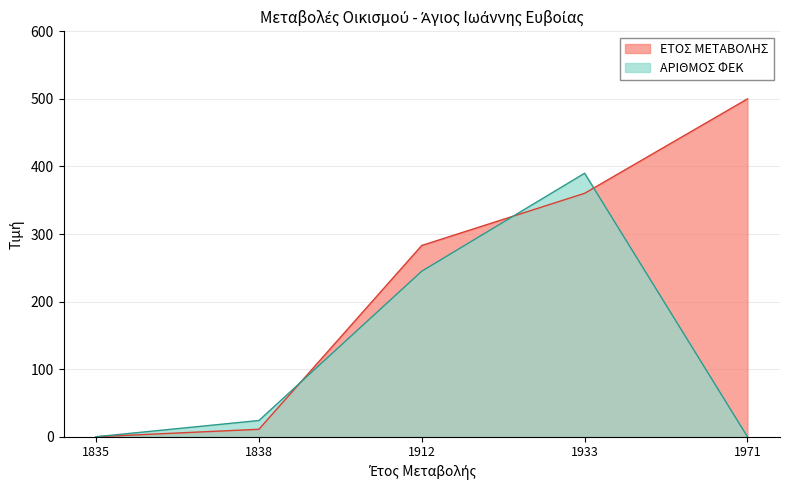

Rank the series by their average value, from lowest to highest.

ΑΡΙΘΜΟΣ ΦΕΚ, ΕΤΟΣ ΜΕΤΑΒΟΛΗΣ